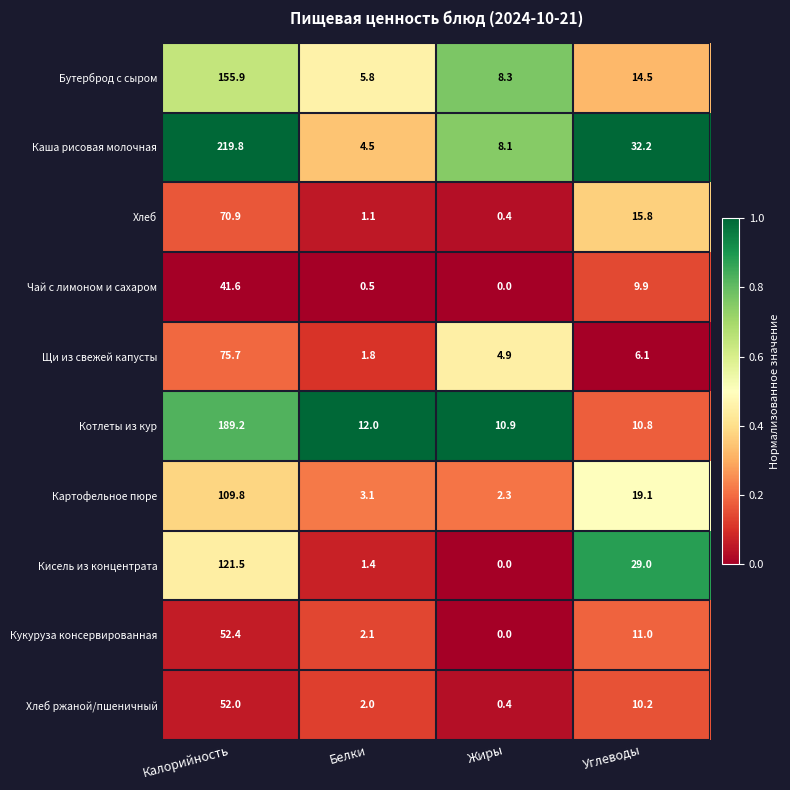

What is the spread (max minus min) of values at Углеводы?

26.1